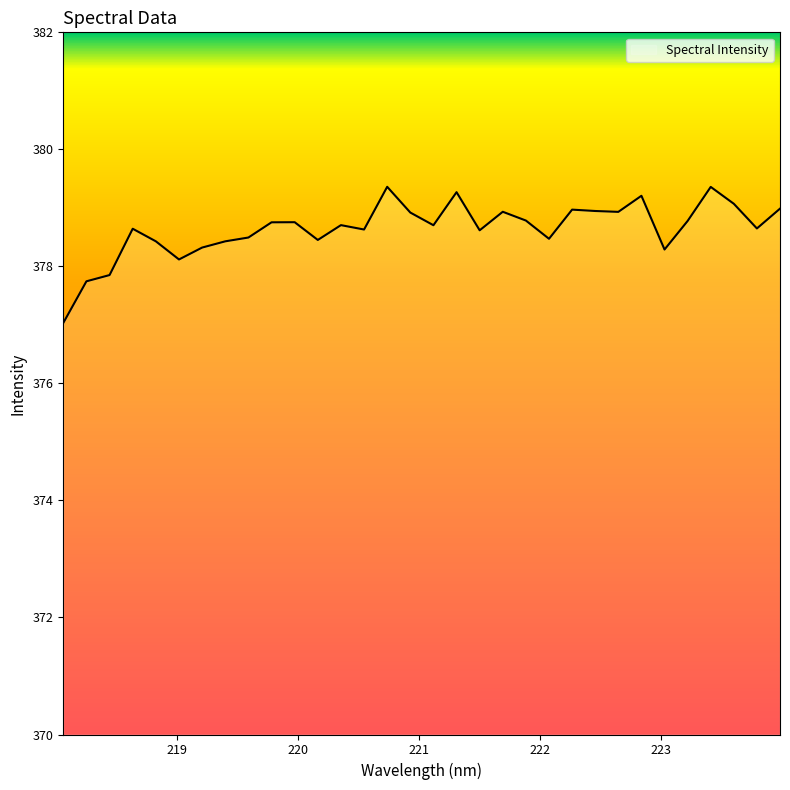

What is the greatest value displayed?

379.4